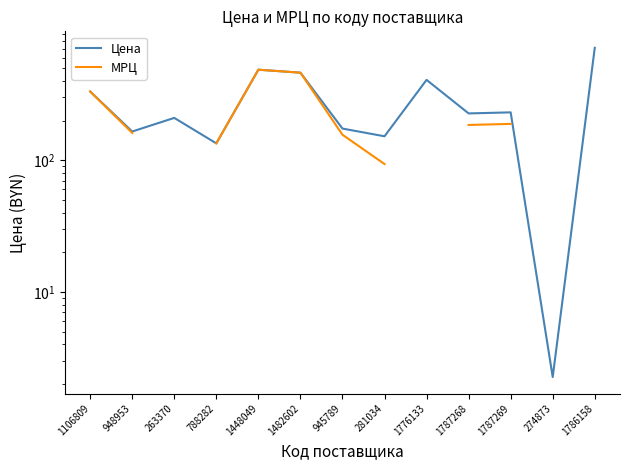

What is the label of the 4th point from the left?

788282